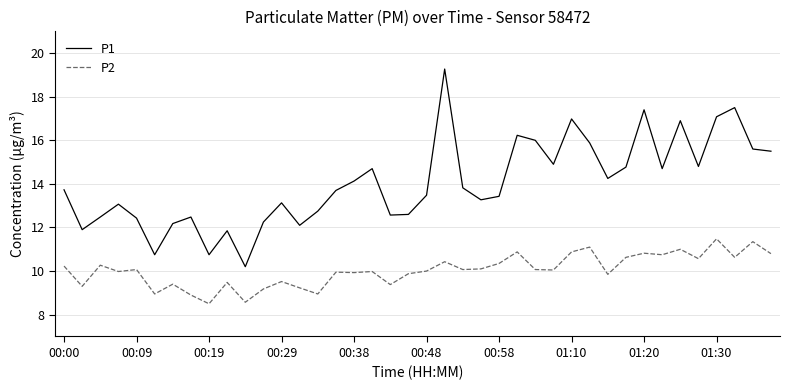

How many lines are shown in the chart?

2